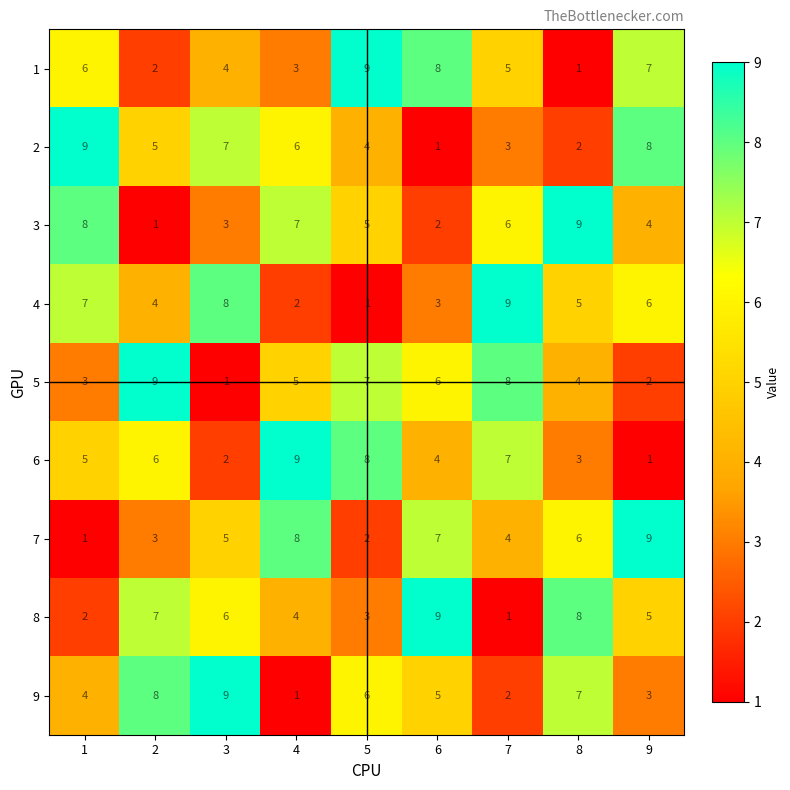

The 6 series shows 6 at 2. True or false?

True